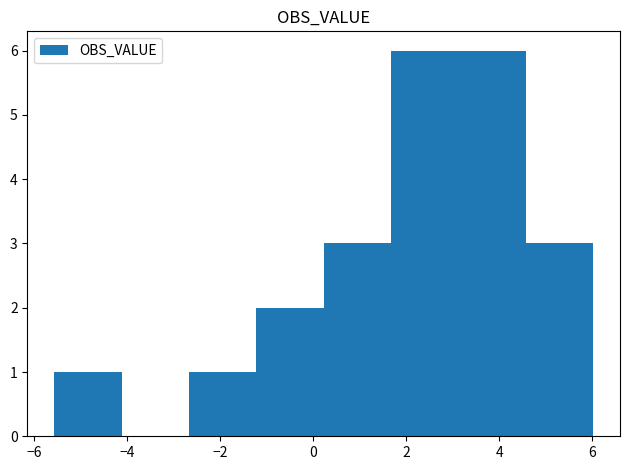

Reading left to right, transcribe this chart: for each bar, give the range it covers on the x-axis and its height. Neither the bar edges nor the heights are printed on the chart, so give them approximately, as read against the axes.

-5.6 to -4.2: 1
-4.2 to -2.6: 0
-2.6 to -1.2: 1
-1.2 to 0.2: 2
0.2 to 1.6: 3
1.6 to 3.2: 6
3.2 to 4.6: 6
4.6 to 6.0: 3